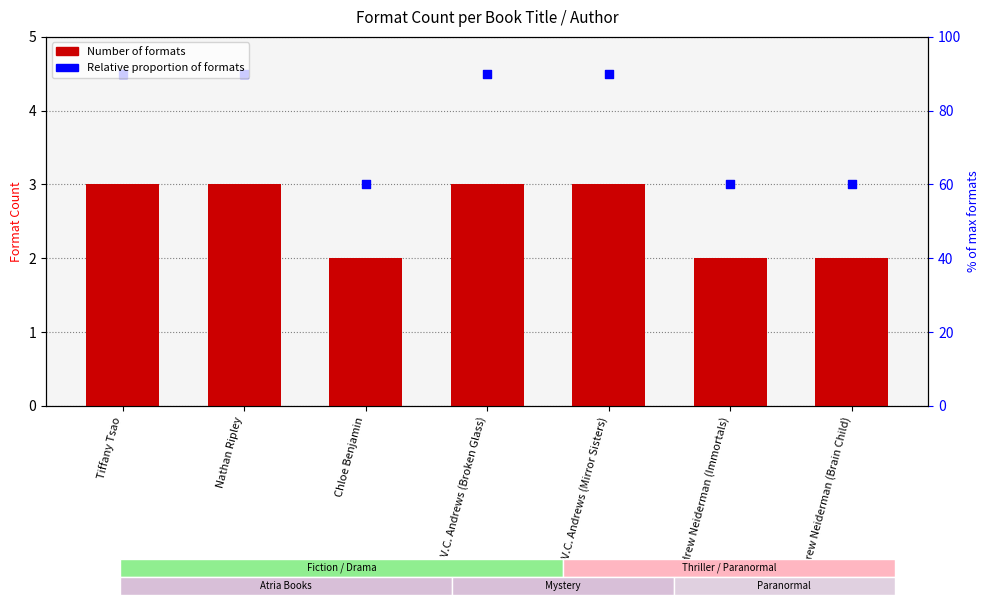

Which series has the largest total across all categories?

relative proportion